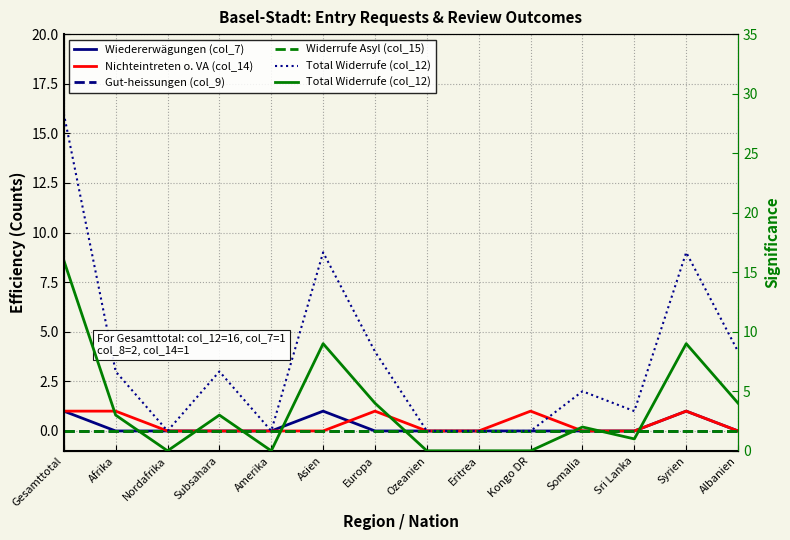

Where is the first local maximum for Nichteintreten o. VA (col_14)?

Europa